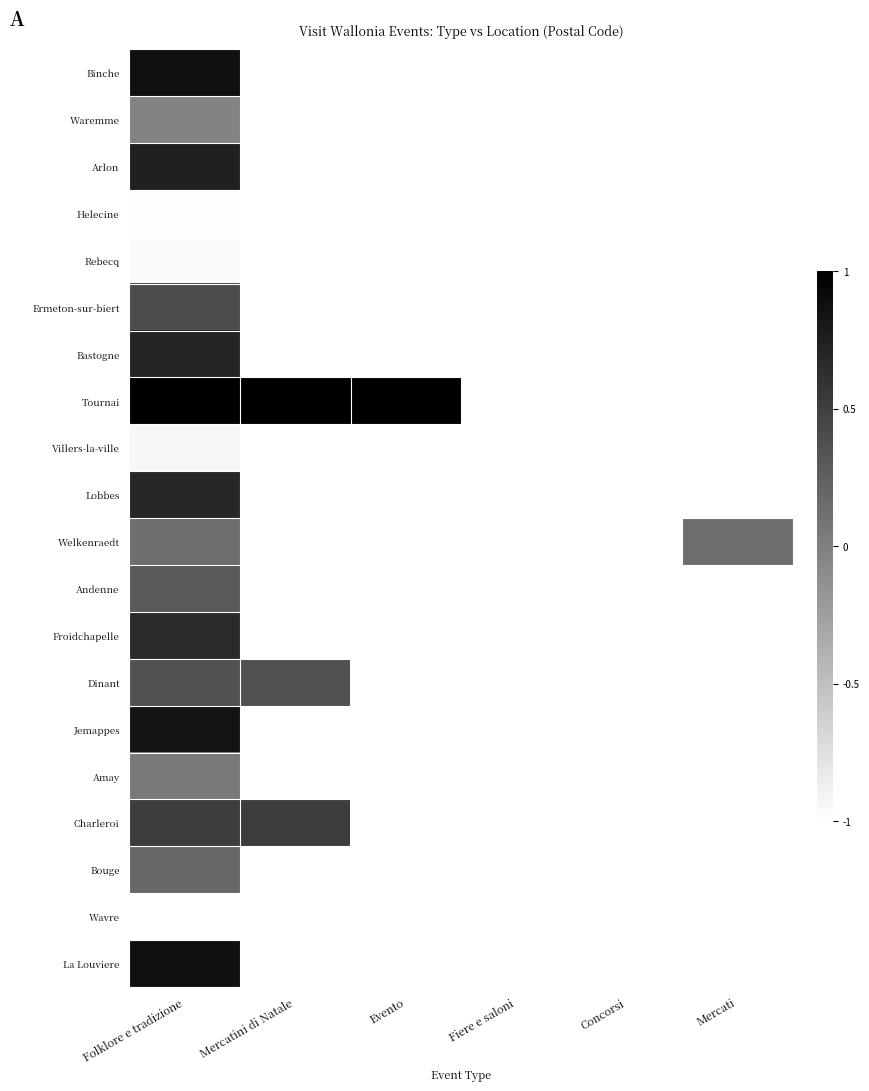

Which category has the highest value across all series?

Folklore e tradizione